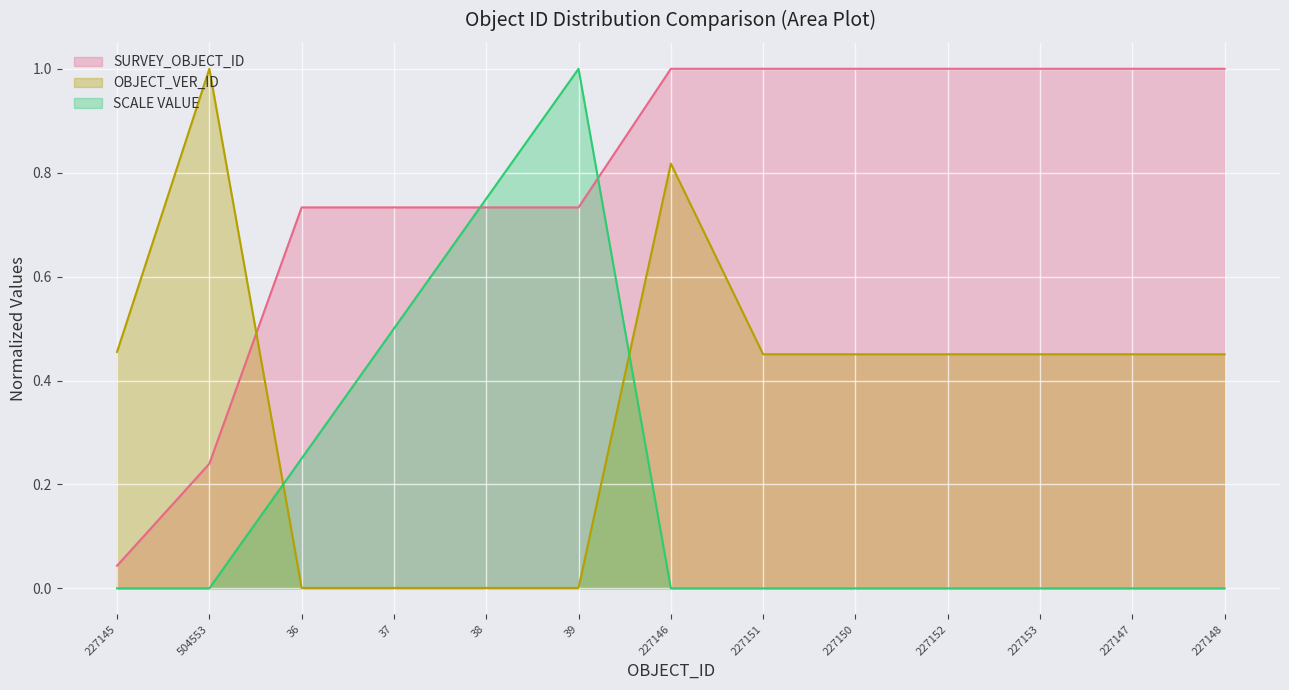

How many lines are shown in the chart?

3